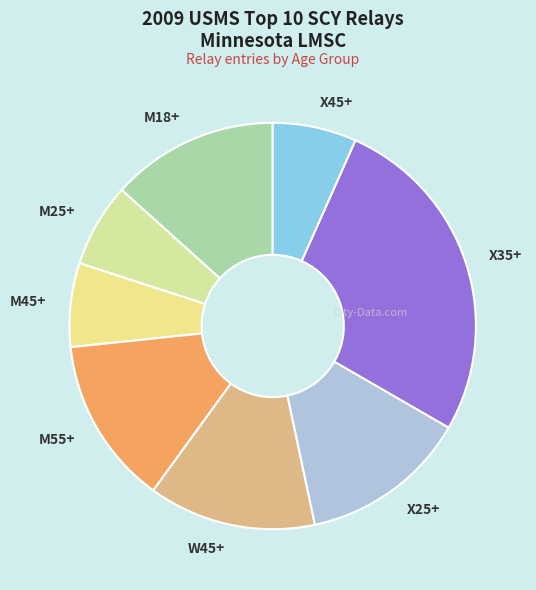

Count the number of slices in the pie.

8